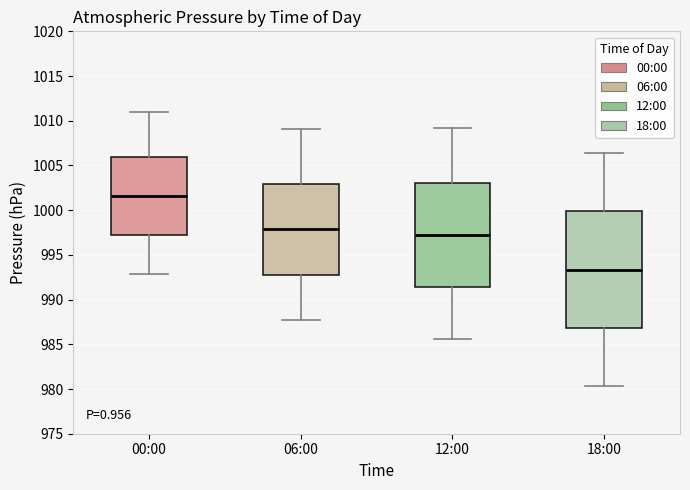

Where does the lower whisker of the box for 12:00 end on the y-axis? The values are not printed on the chart, so give them approximately, as read against the axis.

985.5